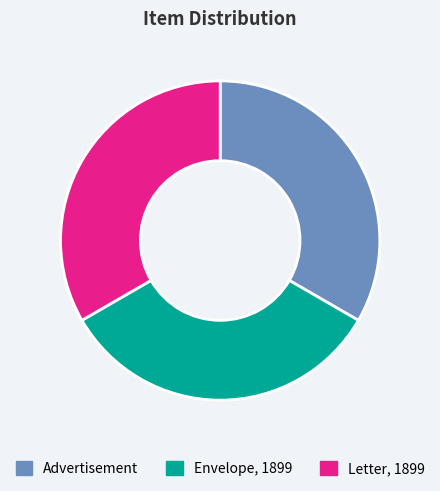

How many slices are in this pie chart?

3